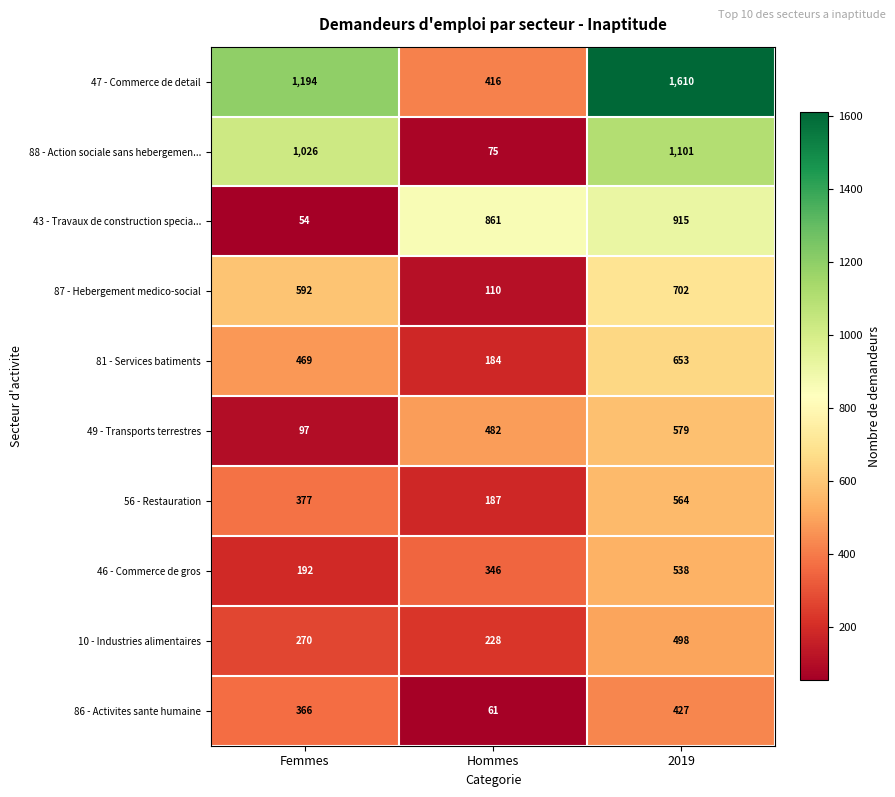

How many 10 - Industries alimentaires values are between 228 and 498?

3